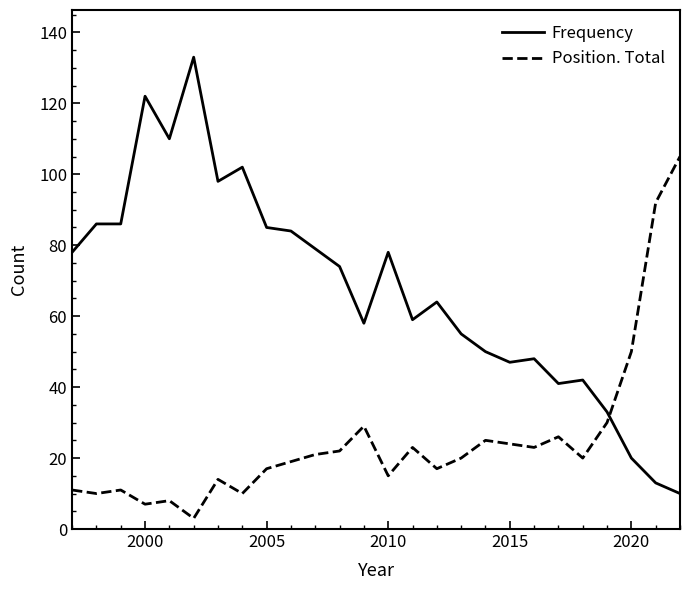

How many intersections are there between Frequency and Position. Total?

1